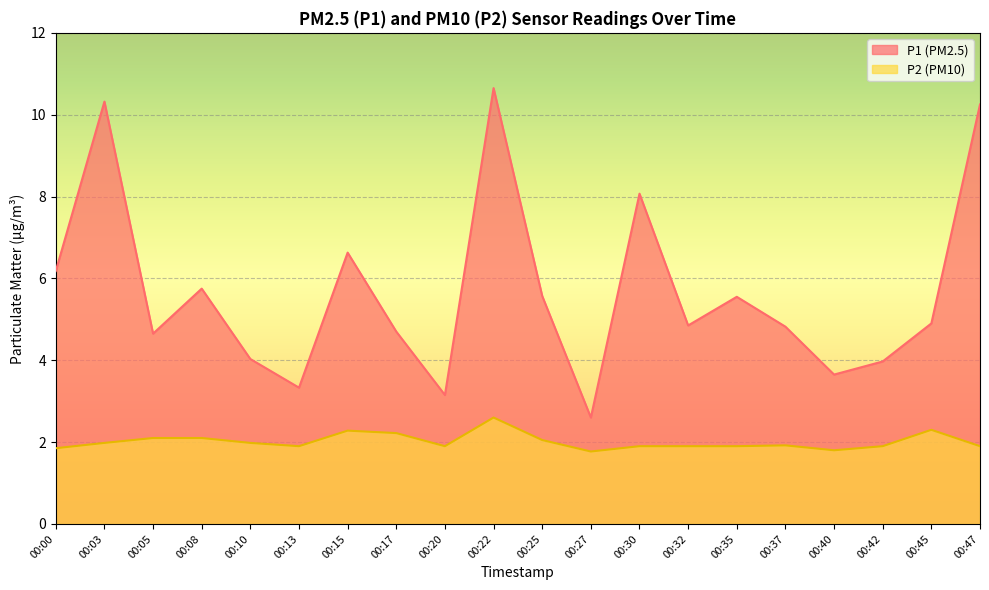

At 00:47, list the series in order from largest to smallest.

P1, P2